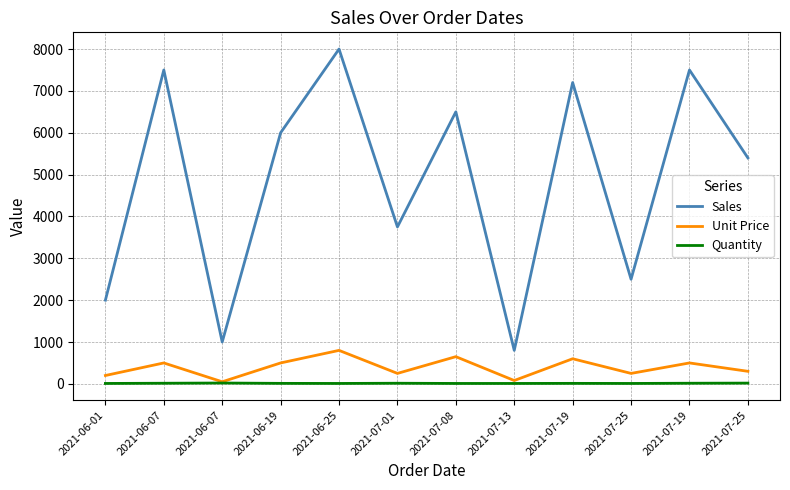

True or false: Sales has more than 1 points higher than both neighbors.

True